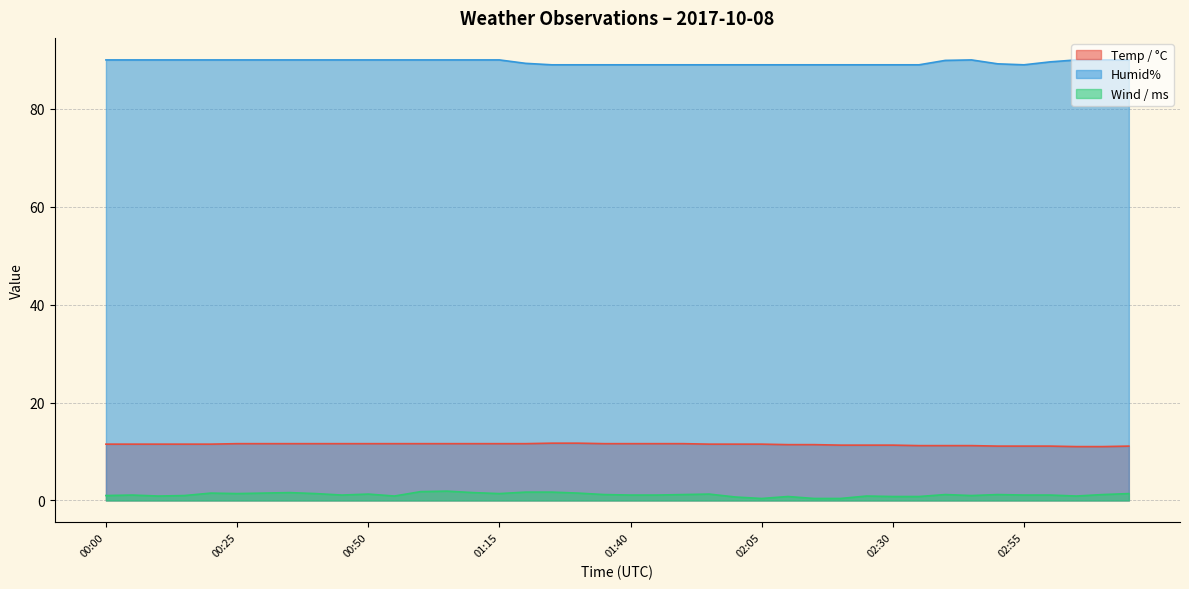

What is the total value across all series at 03:00?

101.8